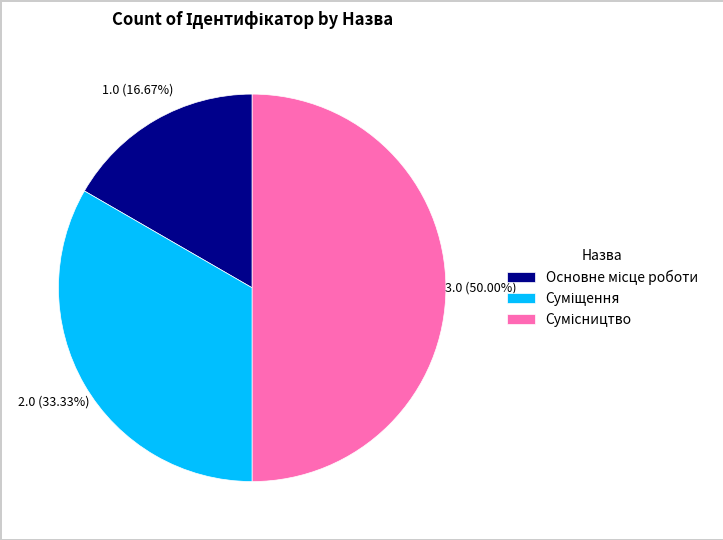

To the nearest percent, what is the average slice percentage?

33%